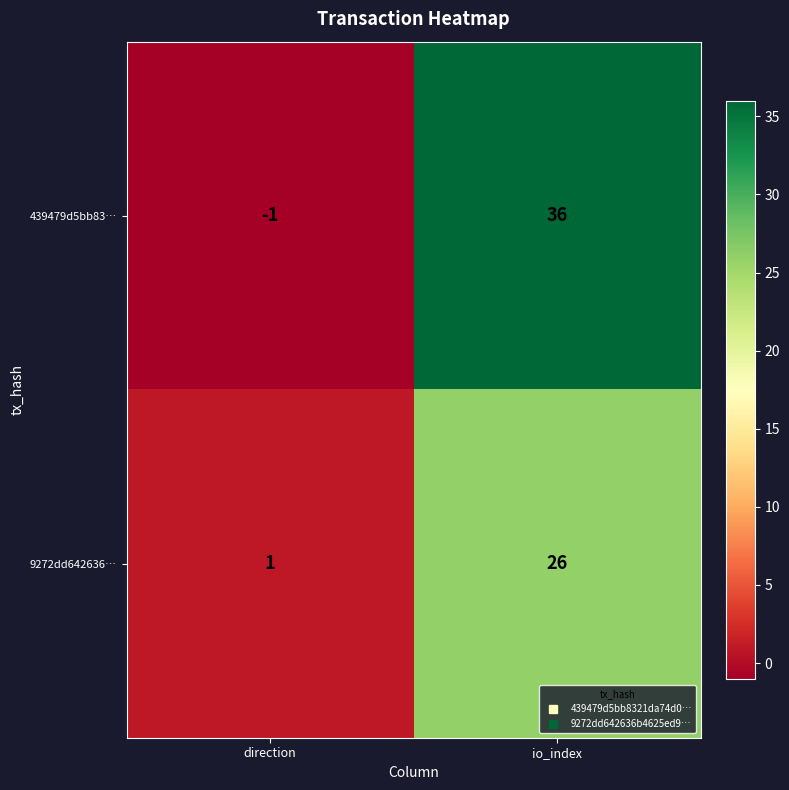

What is the difference between the maximum and minimum values in the 9272dd642636… series?

25